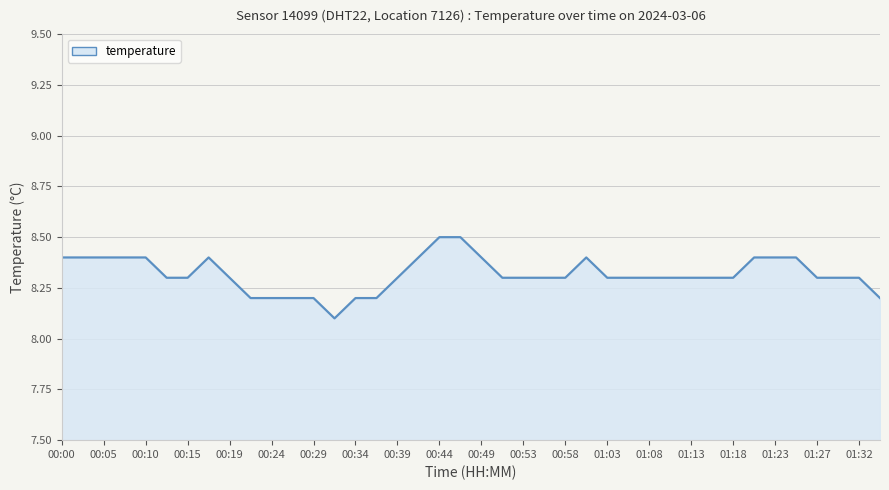

What is the greatest value displayed?

8.5